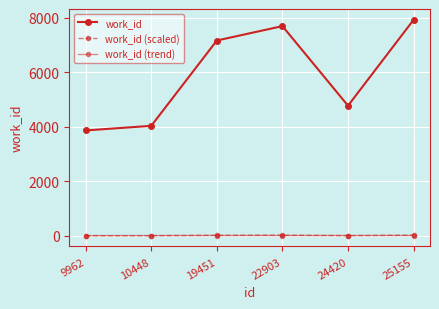

Where do work_id (trend) and work_id (scaled) first cross each other?

10448 and 19451